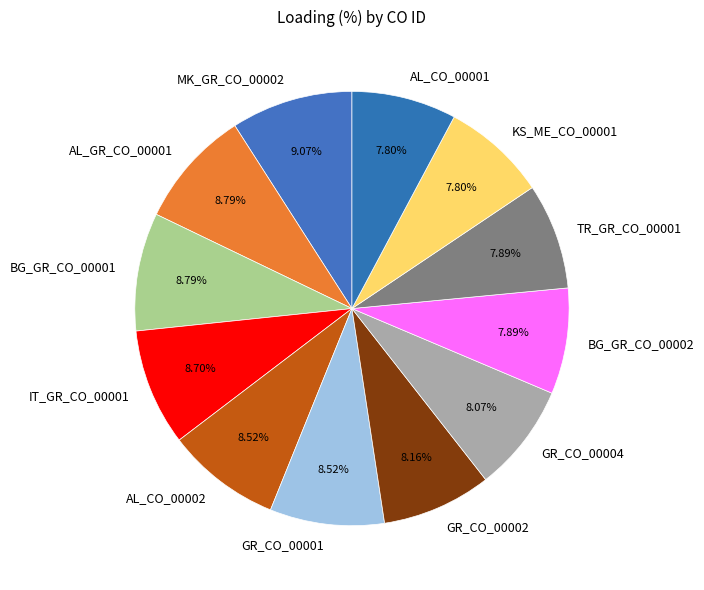

The KS_ME_CO_00001 slice represents 8% of the pie. True or false?

True